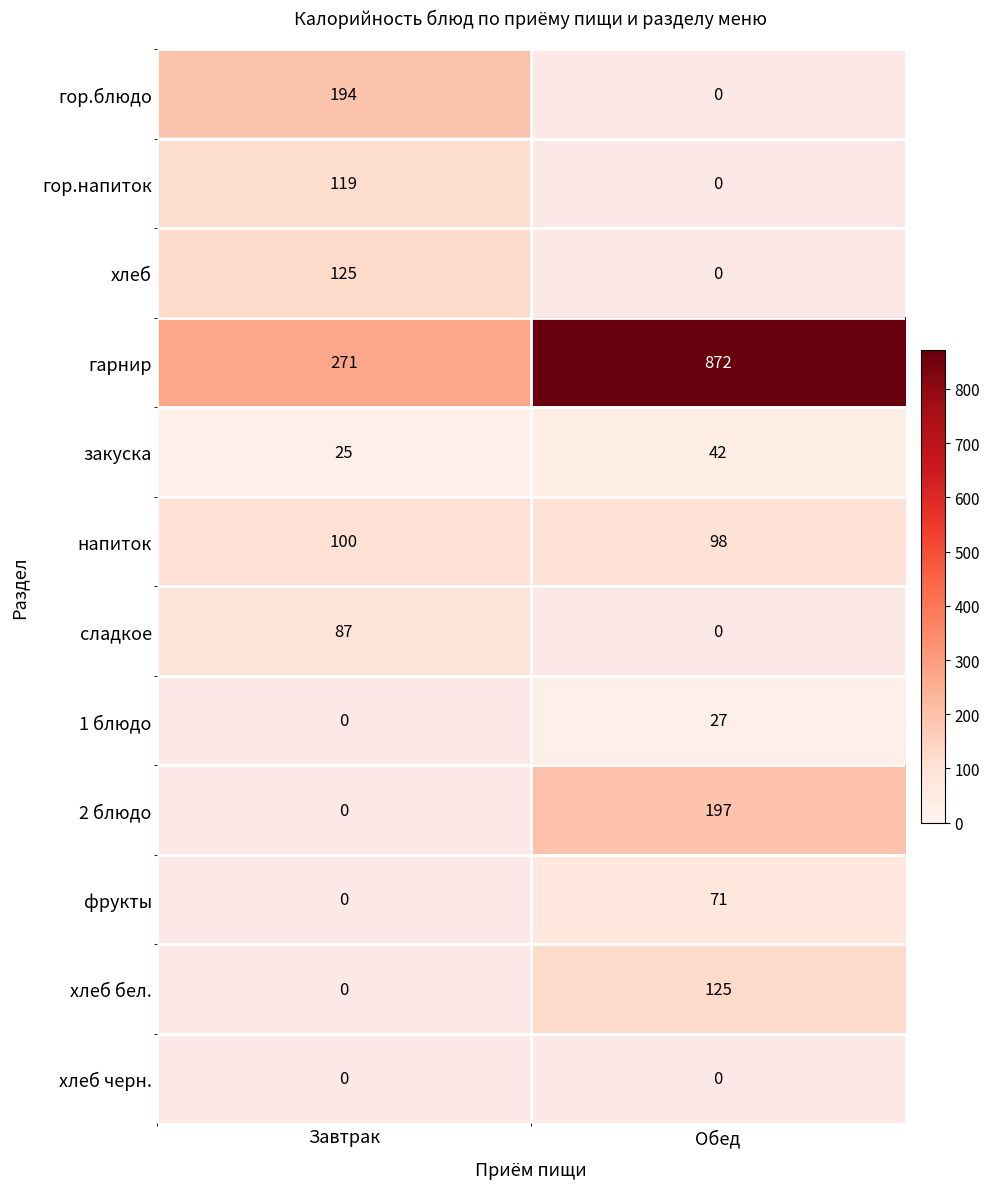

The гарнир series shows 1323 at Обед. True or false?

False